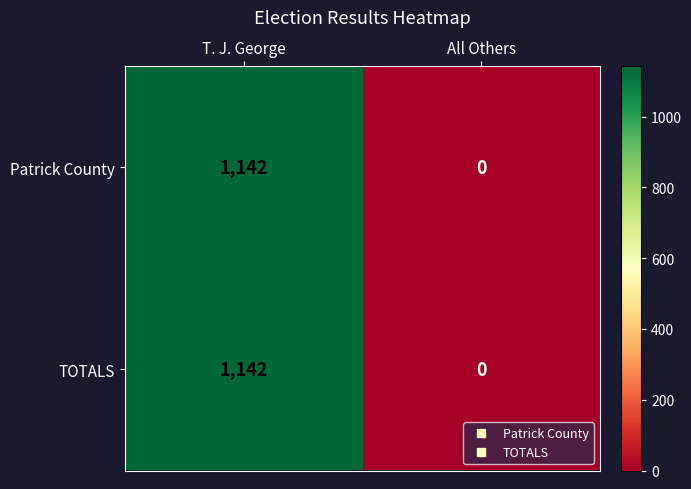

Reading left to right, list all the values displayed in this chart.

Patrick County: 1142	0
TOTALS: 1142	0